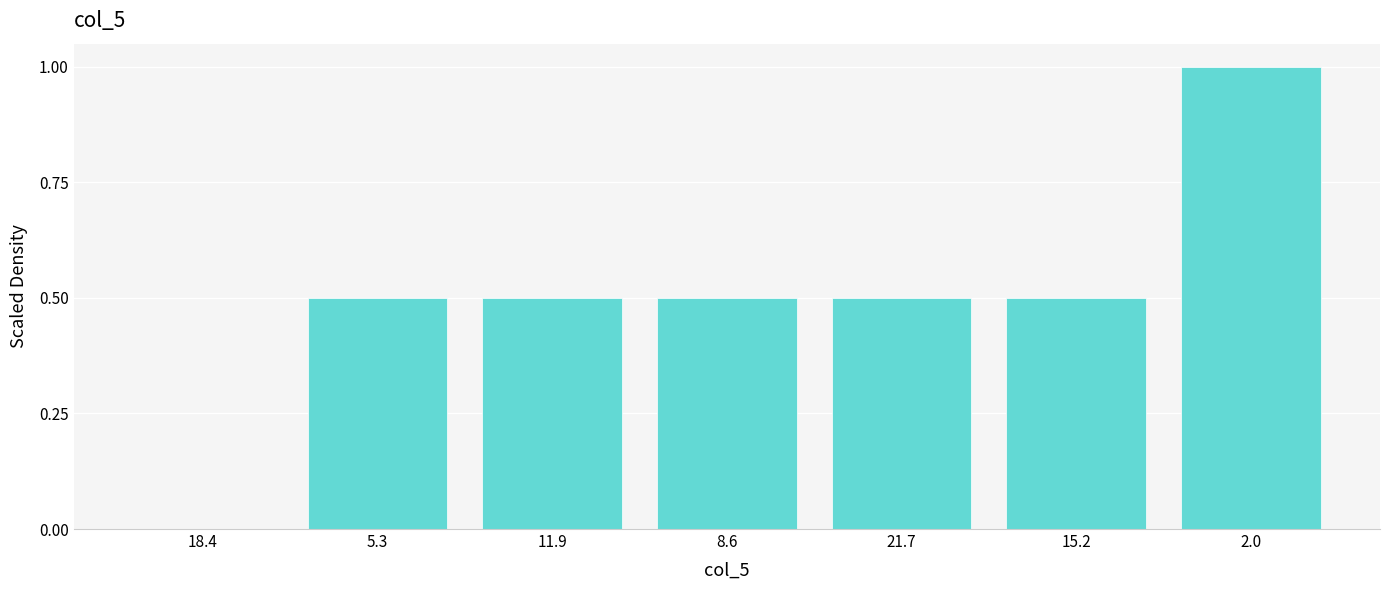

Reading right to left, transcribe all the data shown in this chart.

2.0=1.0	15.2=0.5	21.7=0.5	8.6=0.5	11.9=0.5	5.3=0.5	18.4=0.0